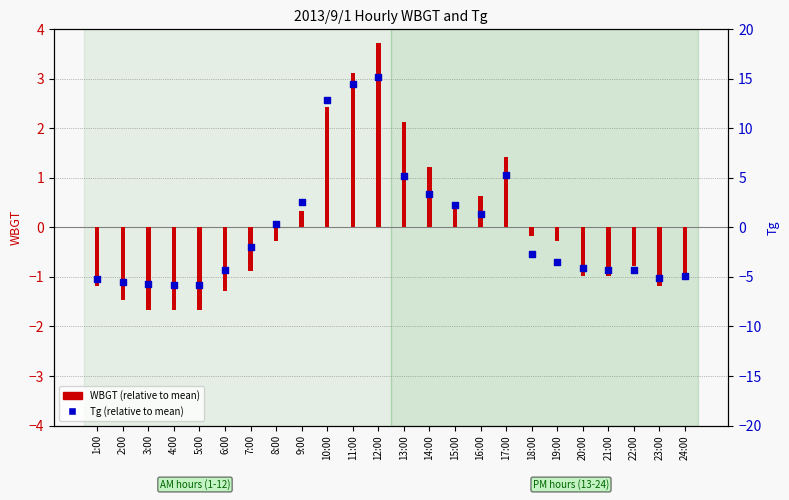

Which series has the largest total across all categories?

Tg (relative)